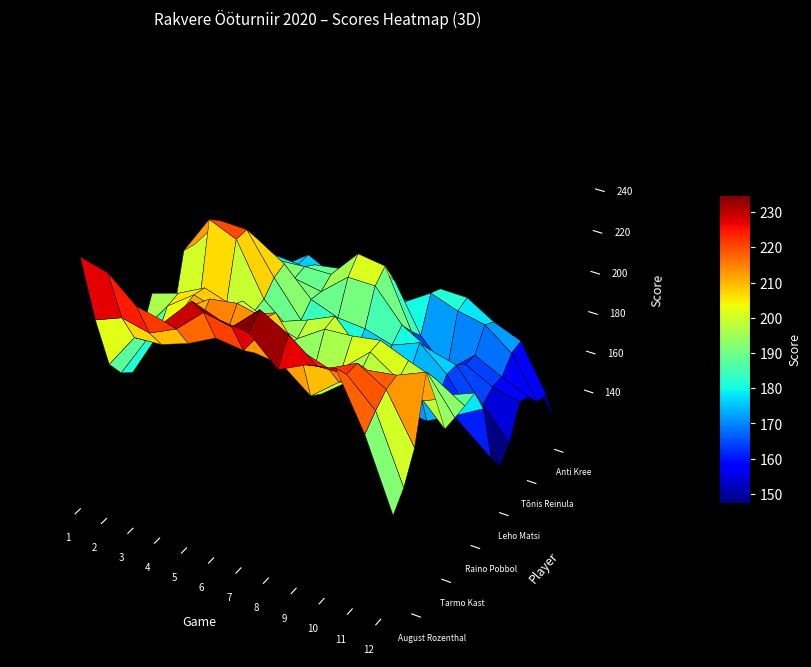

Which series has the largest total across all categories?

August Rozenthal